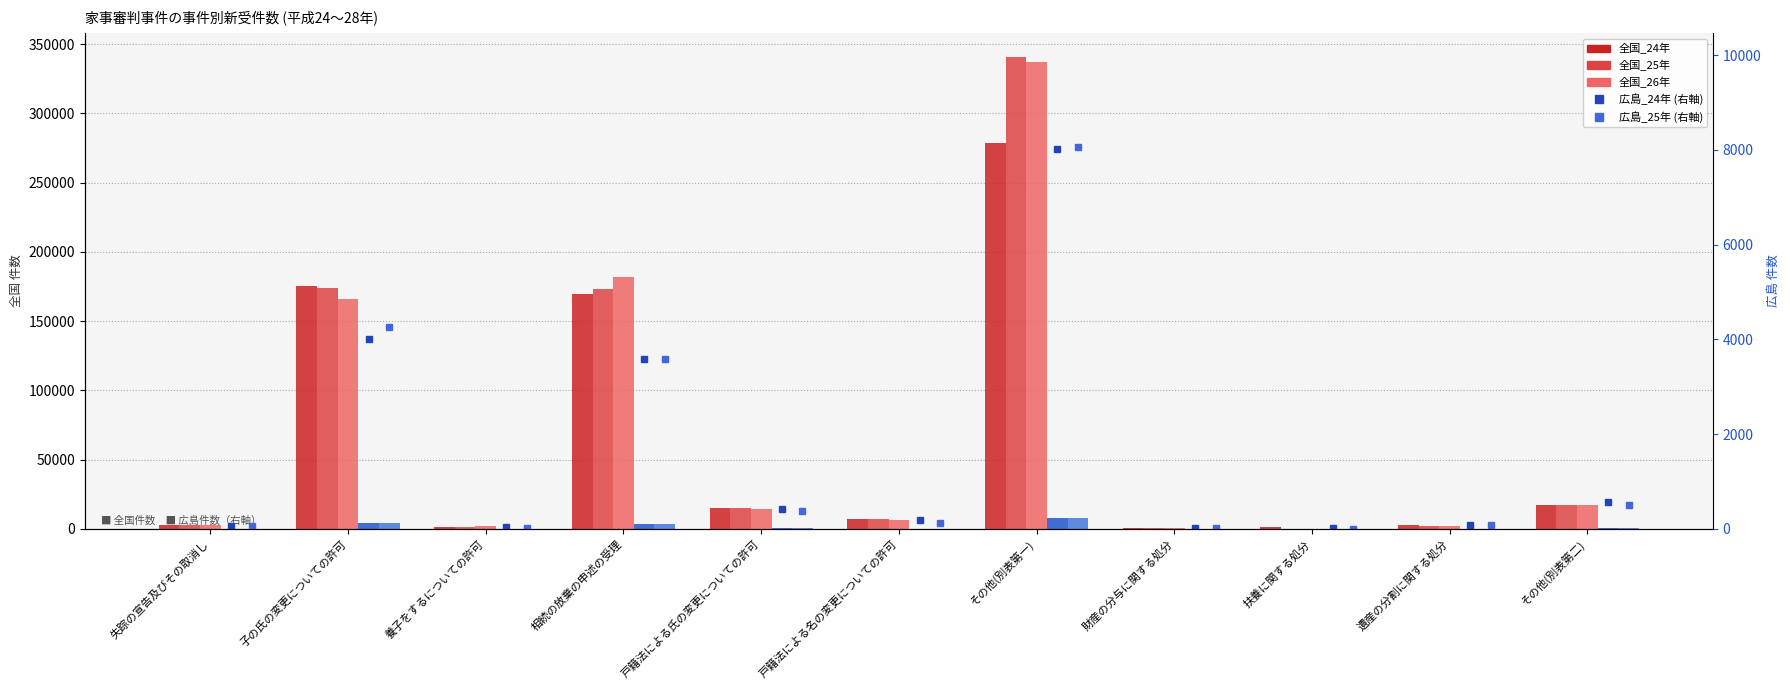

The 広島_25年 series shows 5774 at 子の氏の変更についての許可. True or false?

False